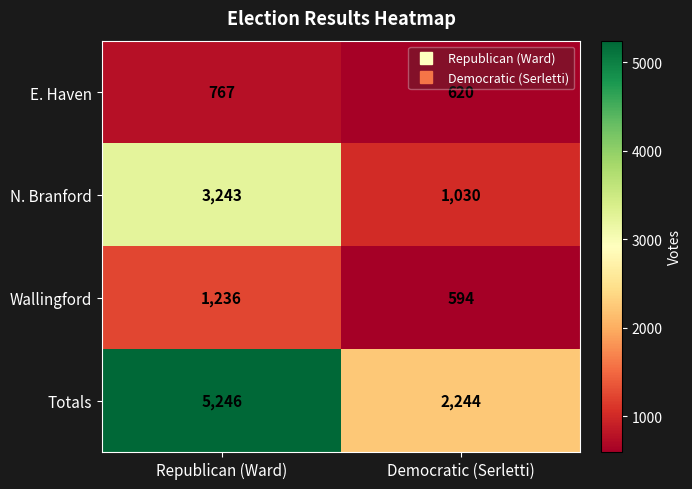

The value of Wallingford at Republican (Ward) is 1236. True or false?

True